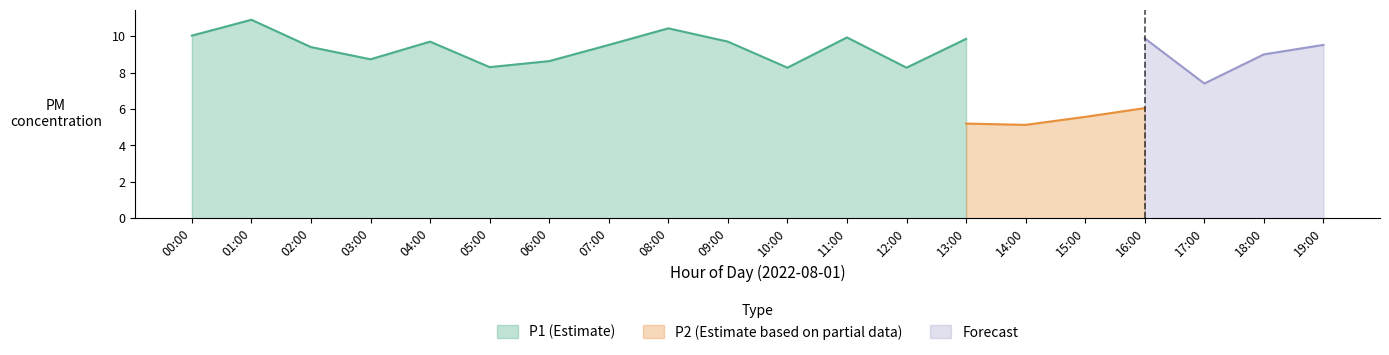

Count the number of categories in the chart.

20